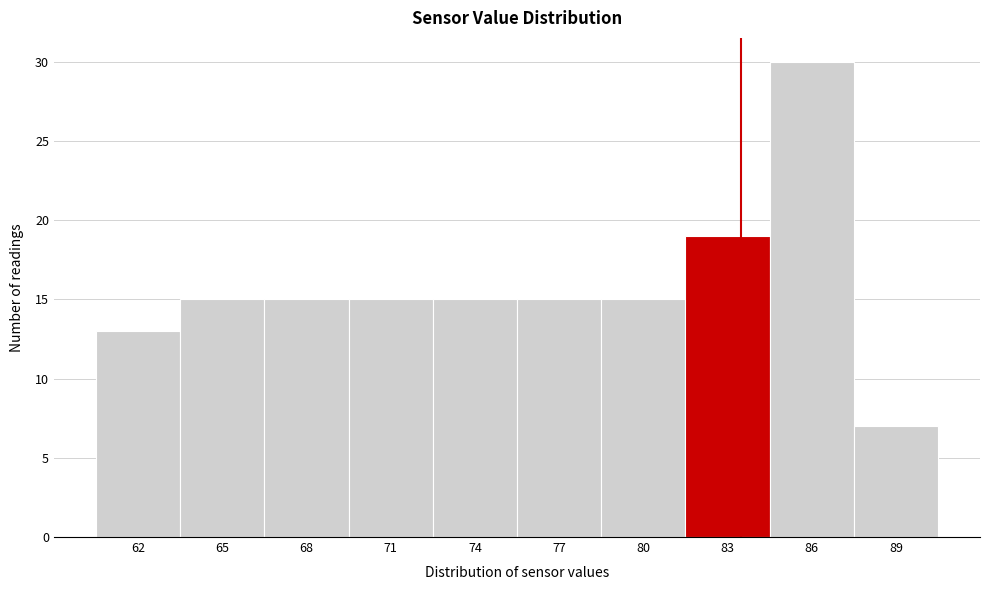

Reading right to left, extract all data points from this chart.

89=7	86=30	83=19	80=15	77=15	74=15	71=15	68=15	65=15	62=13